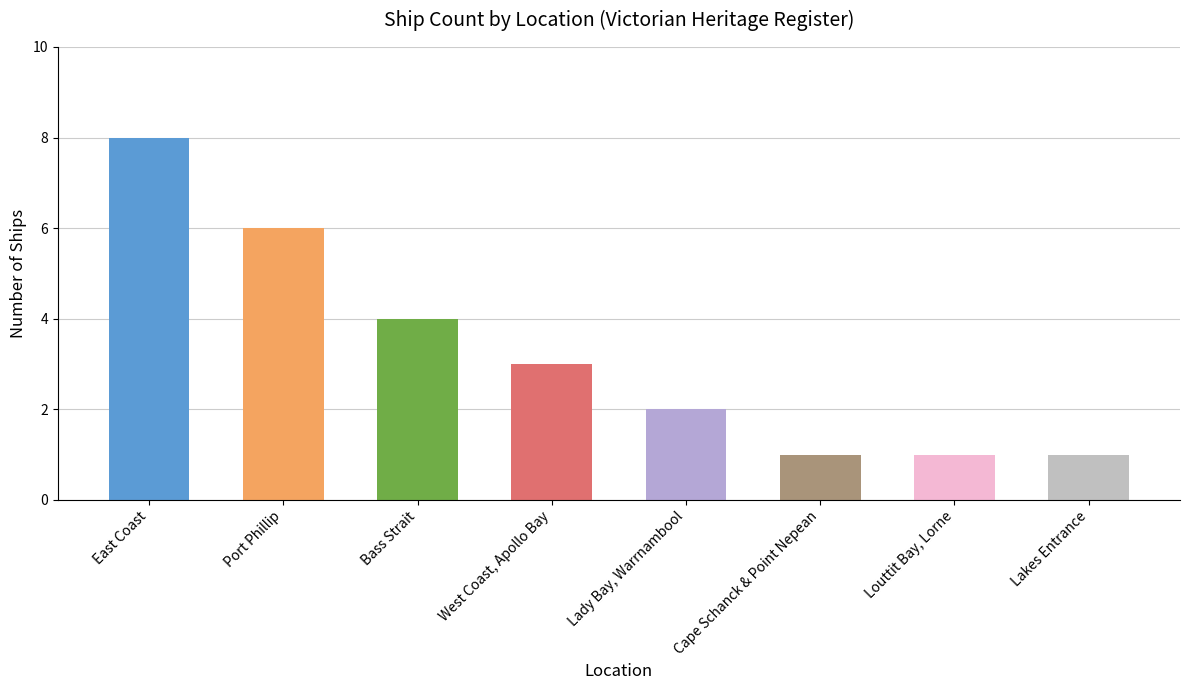

Is it true that the value at Bass Strait is 1?

False